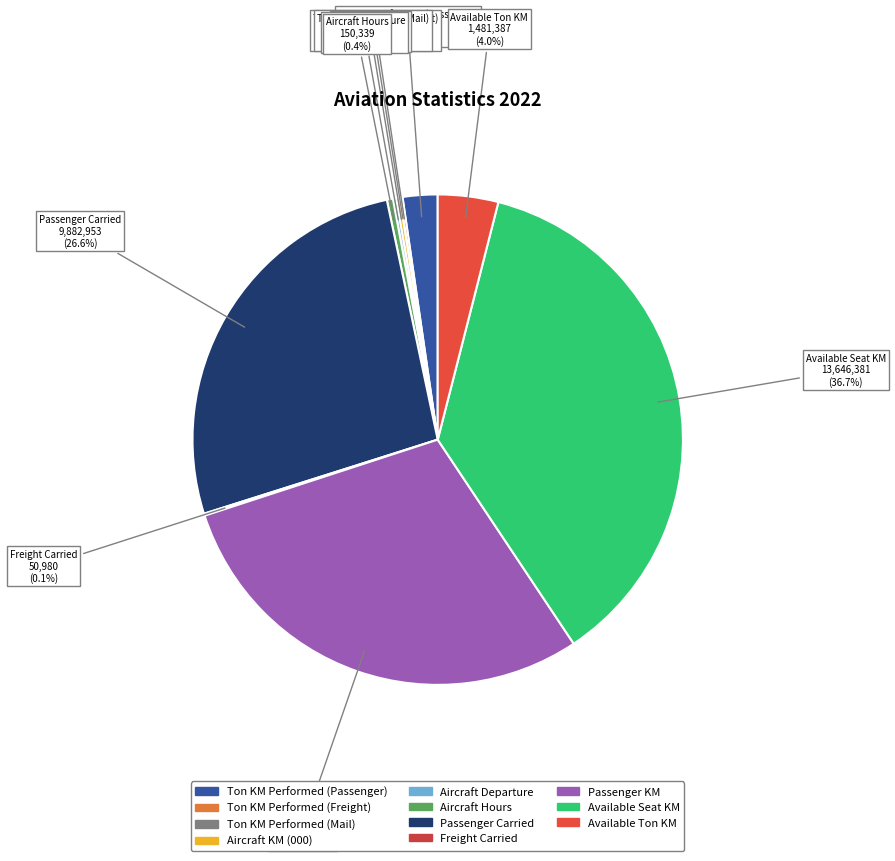

Does Passenger Carried represent more than half of the total?

No